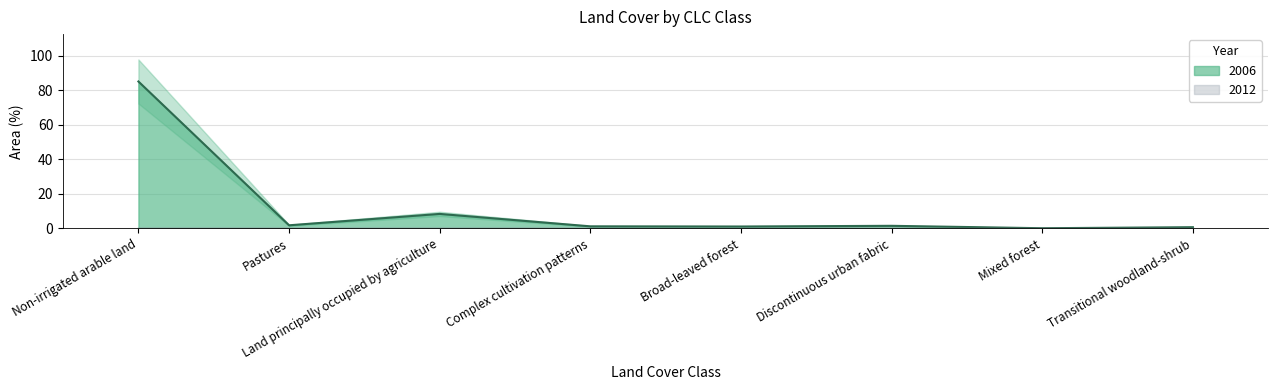

Reading left to right, extract all data points from this chart.

85.2	1.8	8.4	1.2	1.1	1.5	0.1	0.7